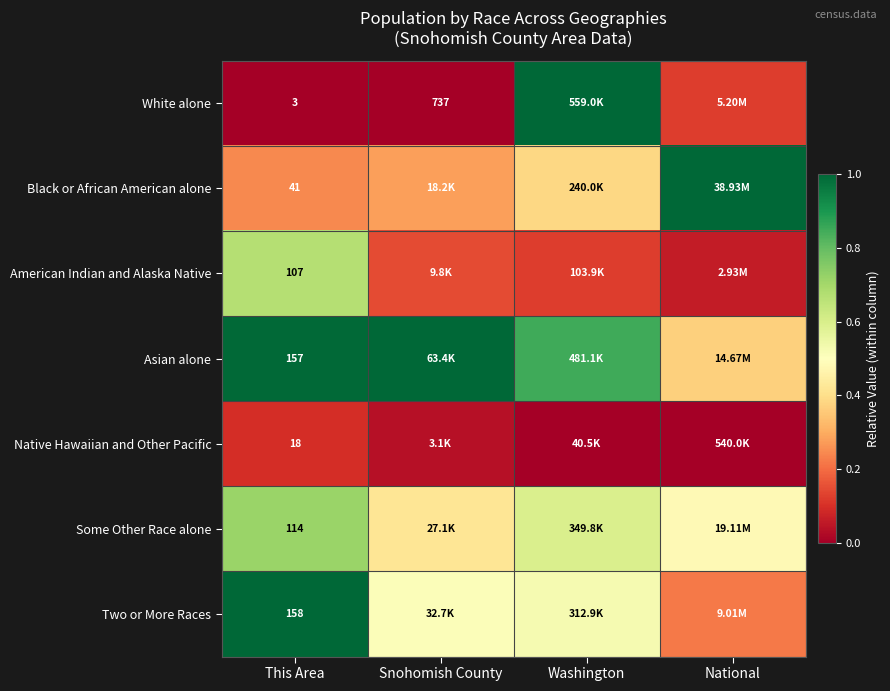

What is the maximum value shown in the chart?

1.0